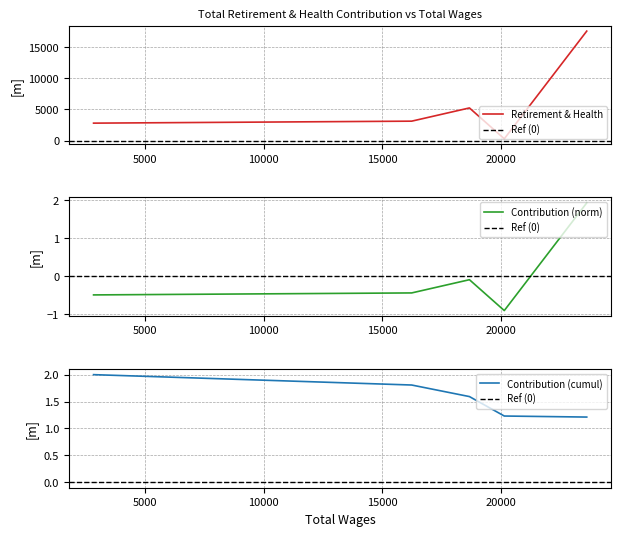

What is the ratio of the value at 16235.0 to the value at 2833.0?

1.1